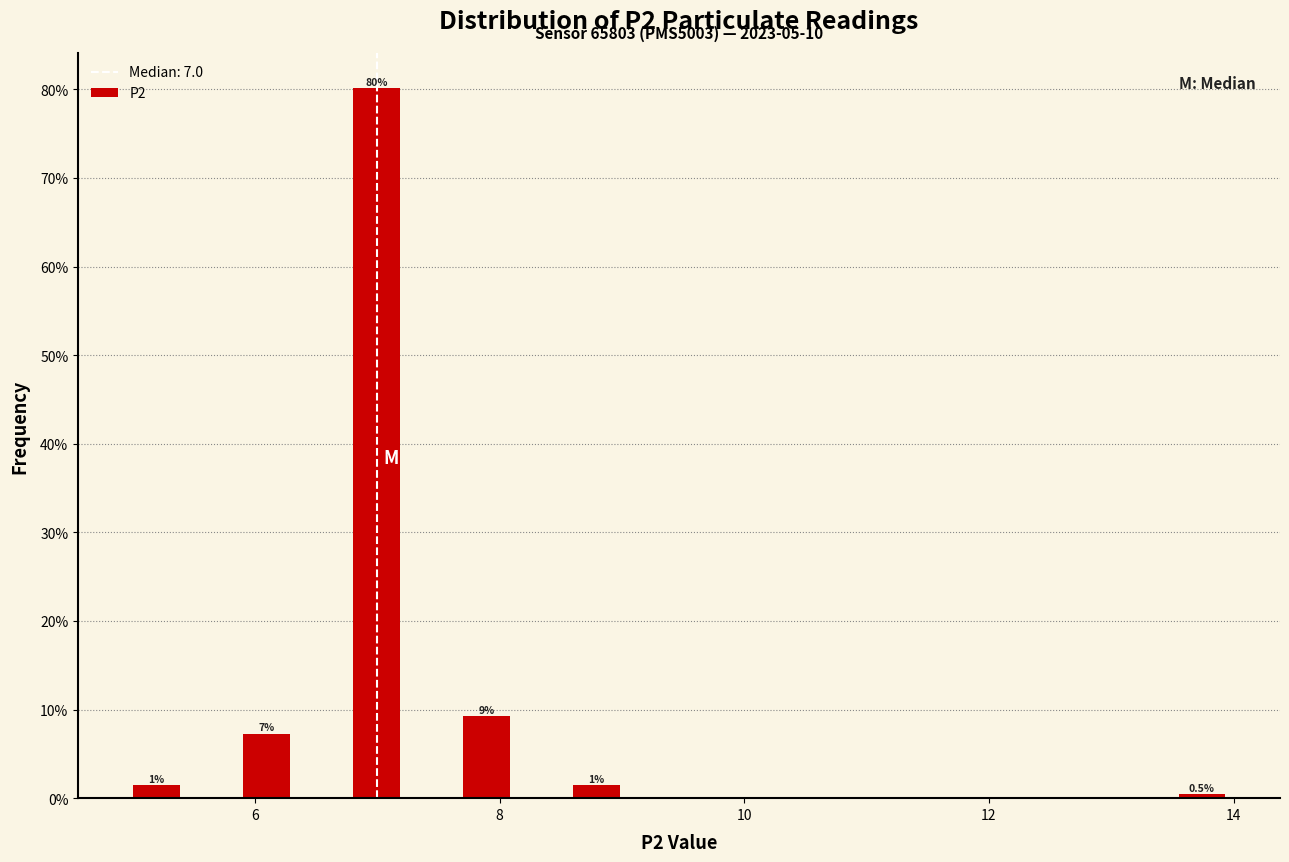

Read against the x-axis, roughly where is the centre of the tallest bar?

7.0